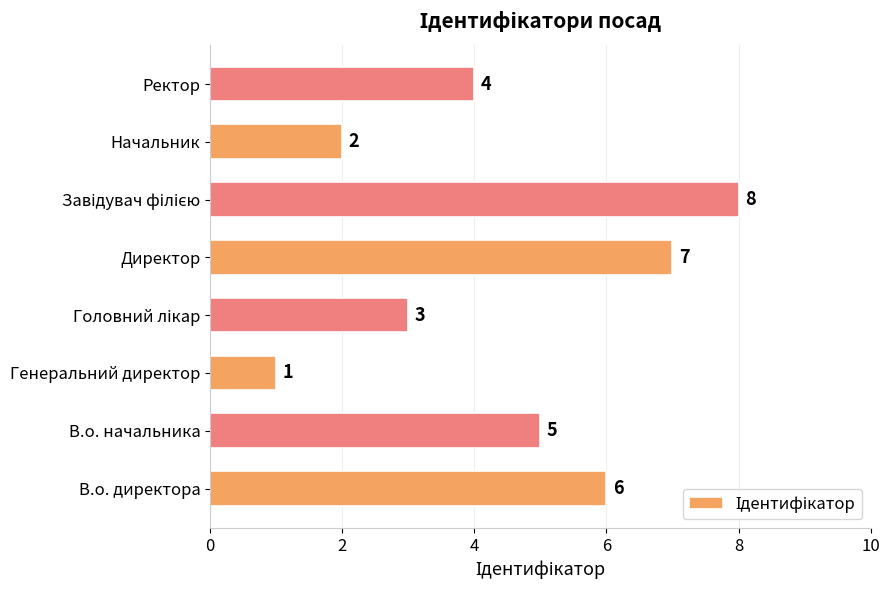

True or false: the data shows 4 at Ректор.

True